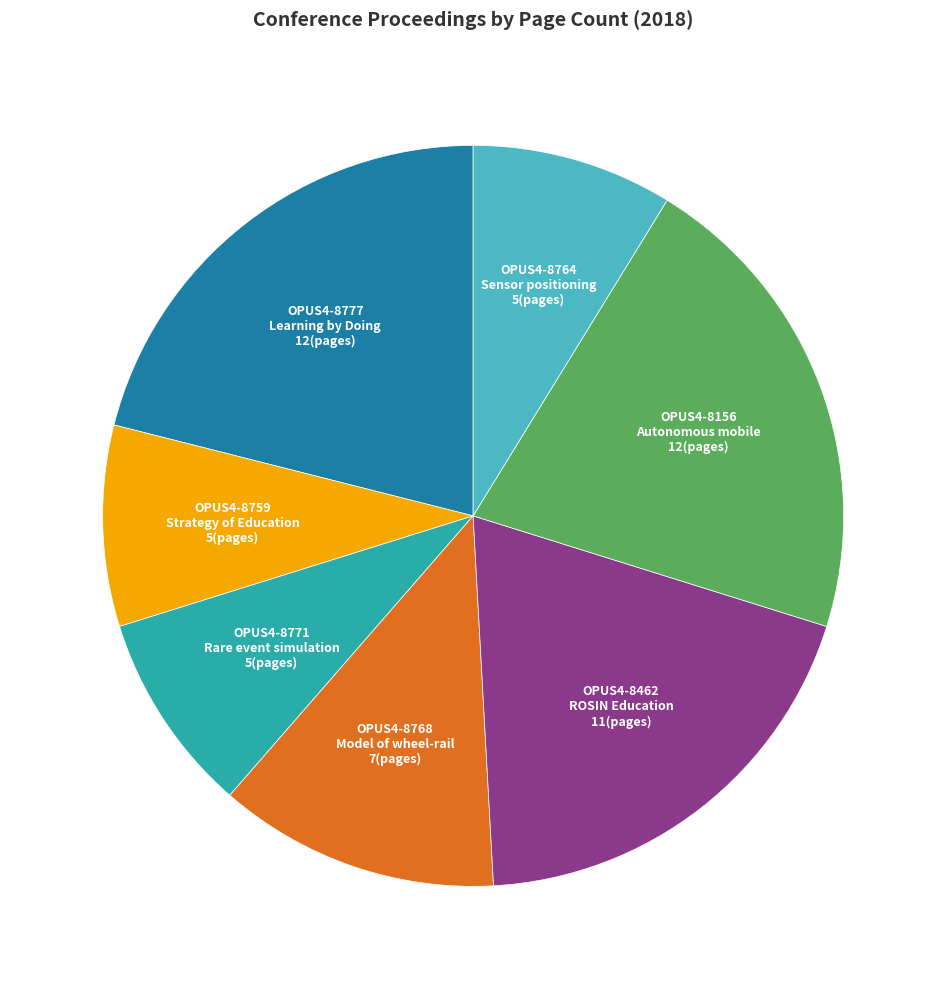

Is there a majority slice in this chart?

No